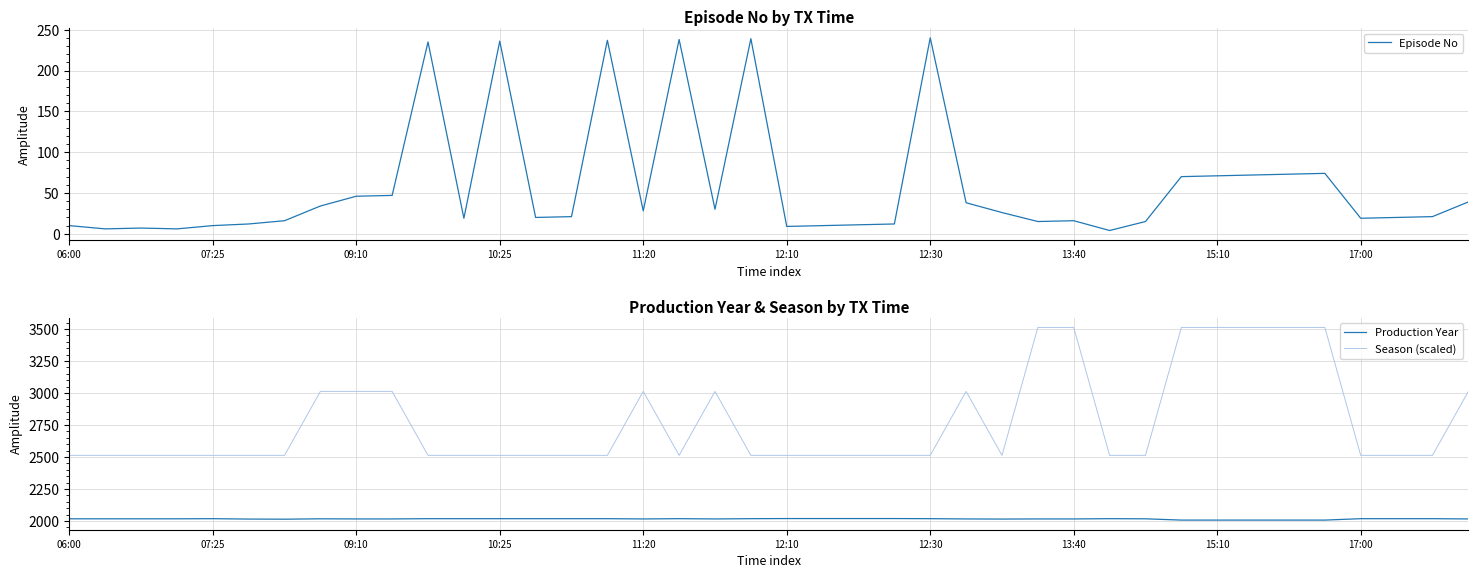

Rank the series by their average value, from highest to lowest.

Season (scaled), Production Year, Episode No